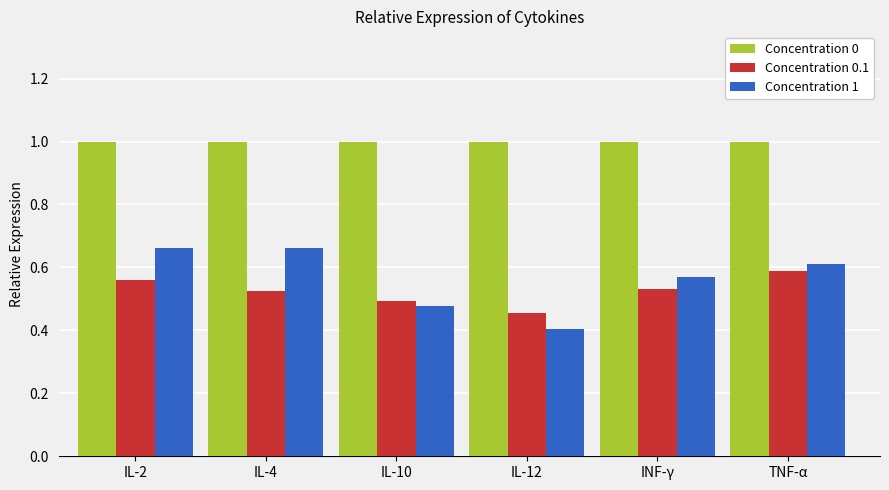

What is the average value of the Concentration 0 series?

1.0